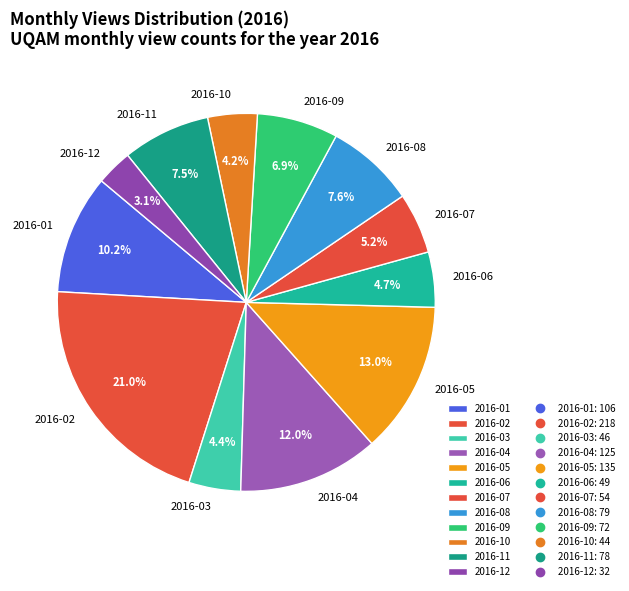

To the nearest percent, what portion does 2016-02 represent?

21%